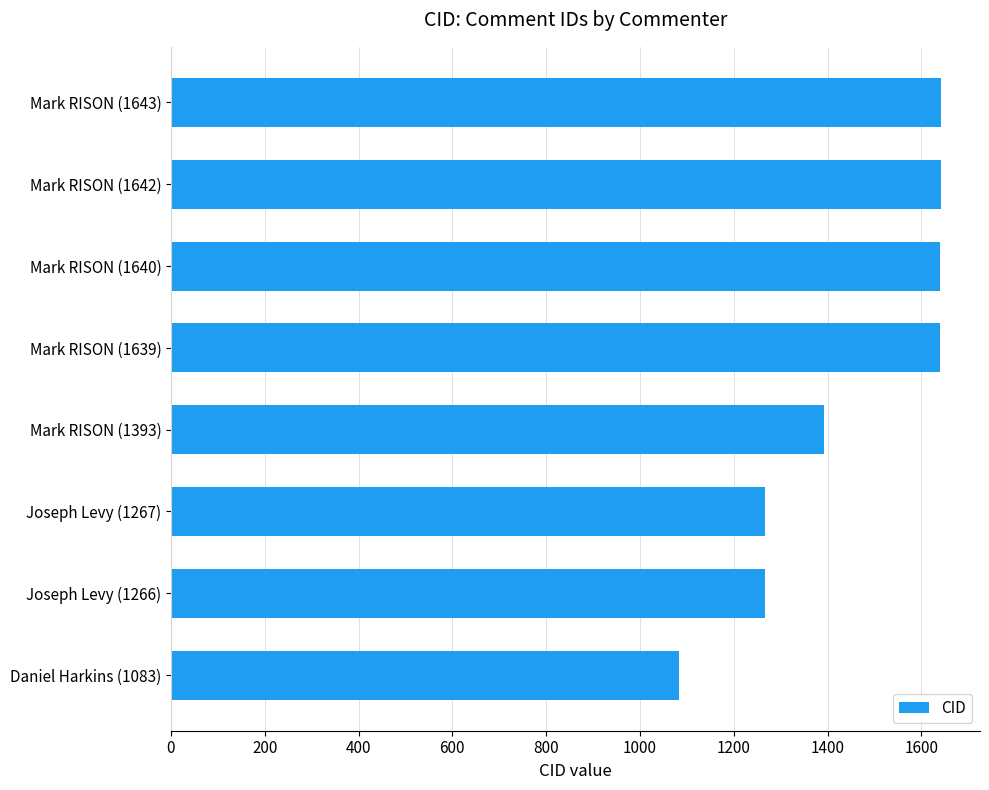

At which label is the value closest to 1363?

Mark RISON (1393)